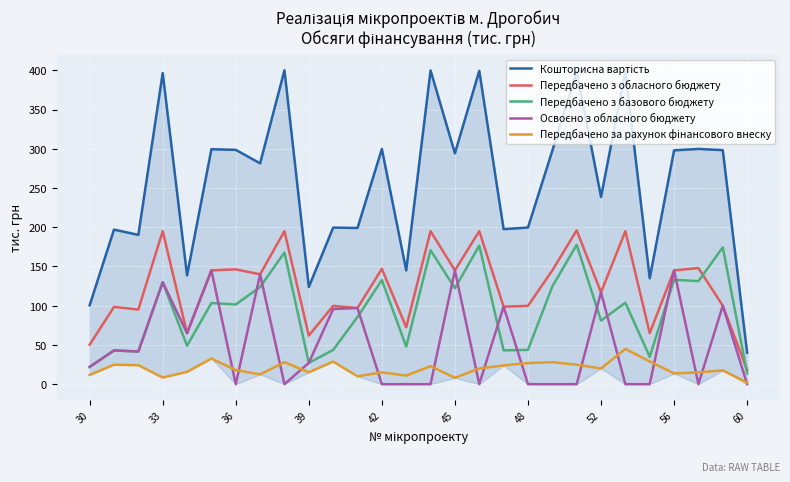

The Передбачено з обласного бюджету series shows 195.0 at 33. True or false?

True